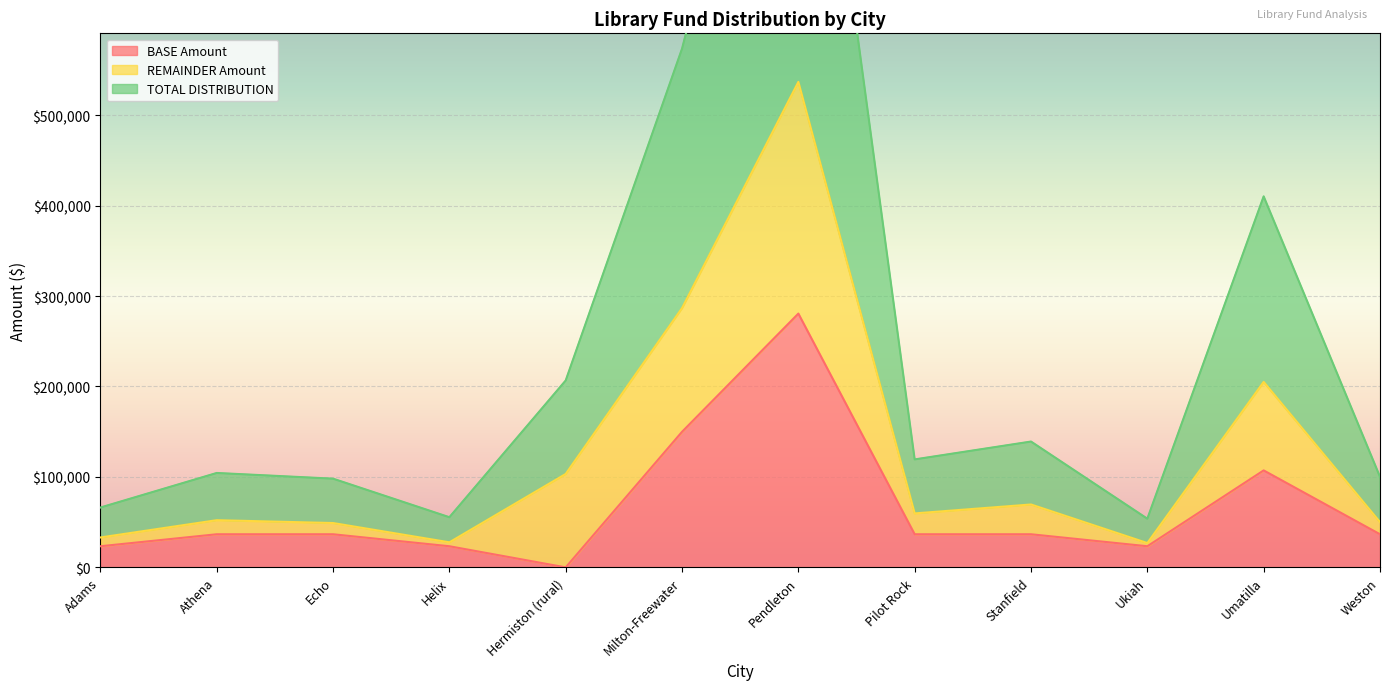

What is the value of the BASE Amount point at the 4th from the left?

23364.0